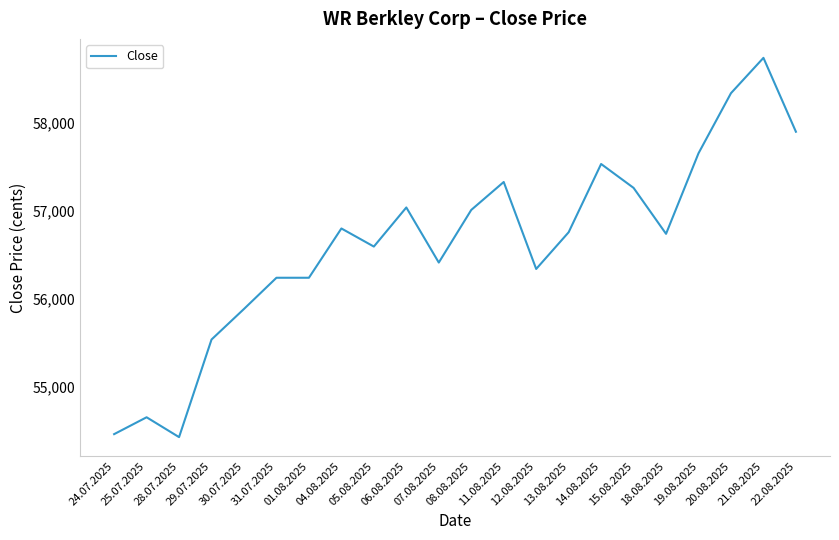

Read the value at 18.08.2025.

56741